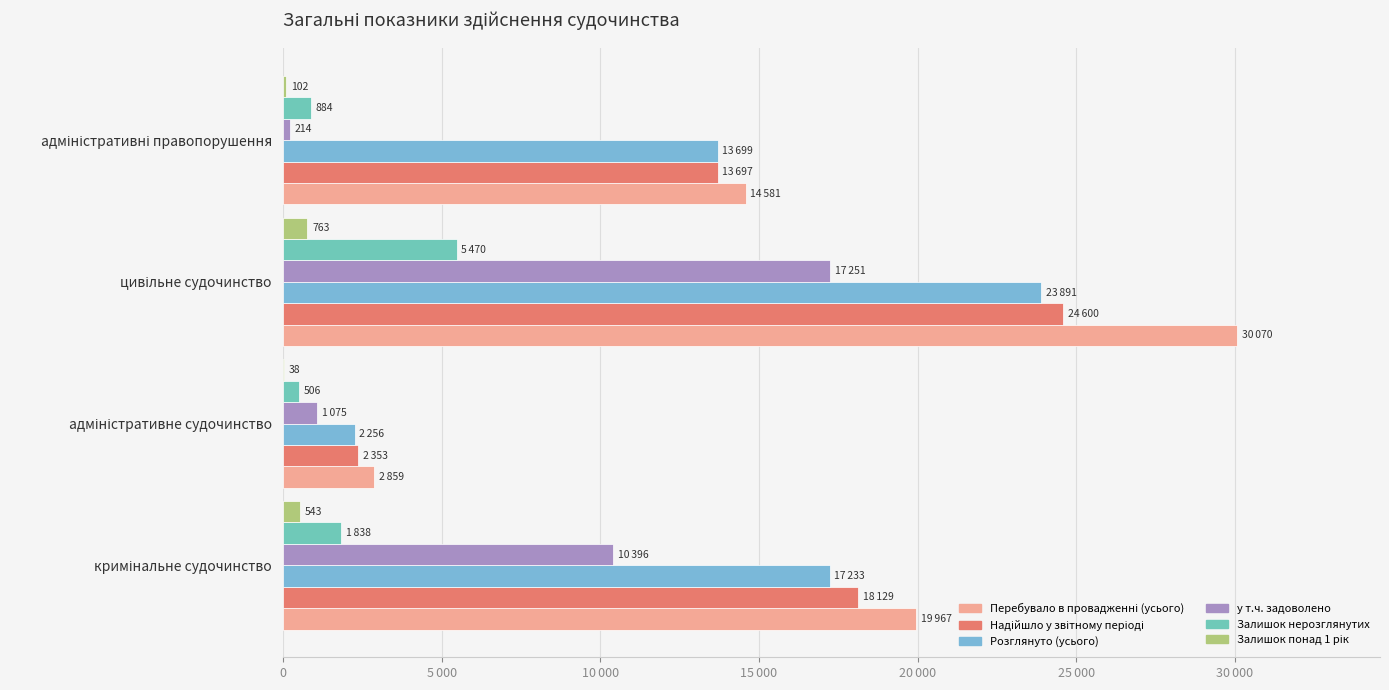

Does the chart contain stacked bars?

No